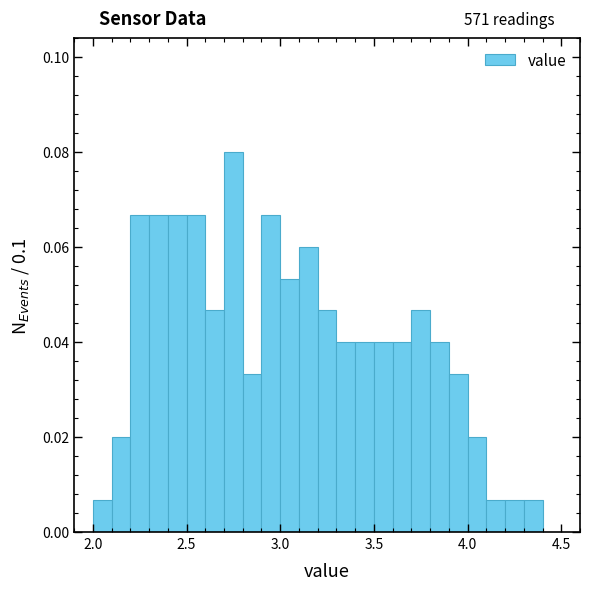

Read against the x-axis, roughly where is the centre of the tallest bar?

2.75